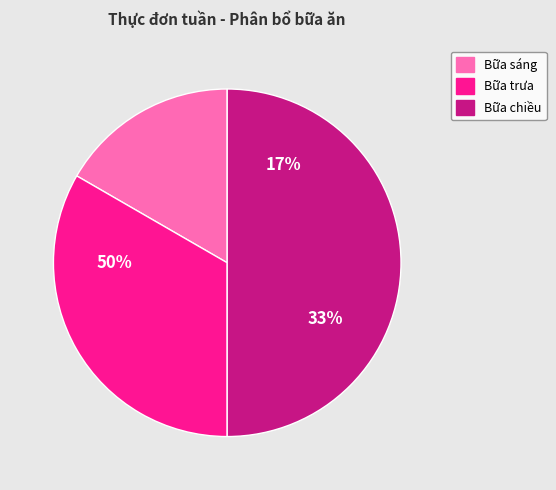

To the nearest percent, what is the difference between the largest and smallest slice percentages?

33%